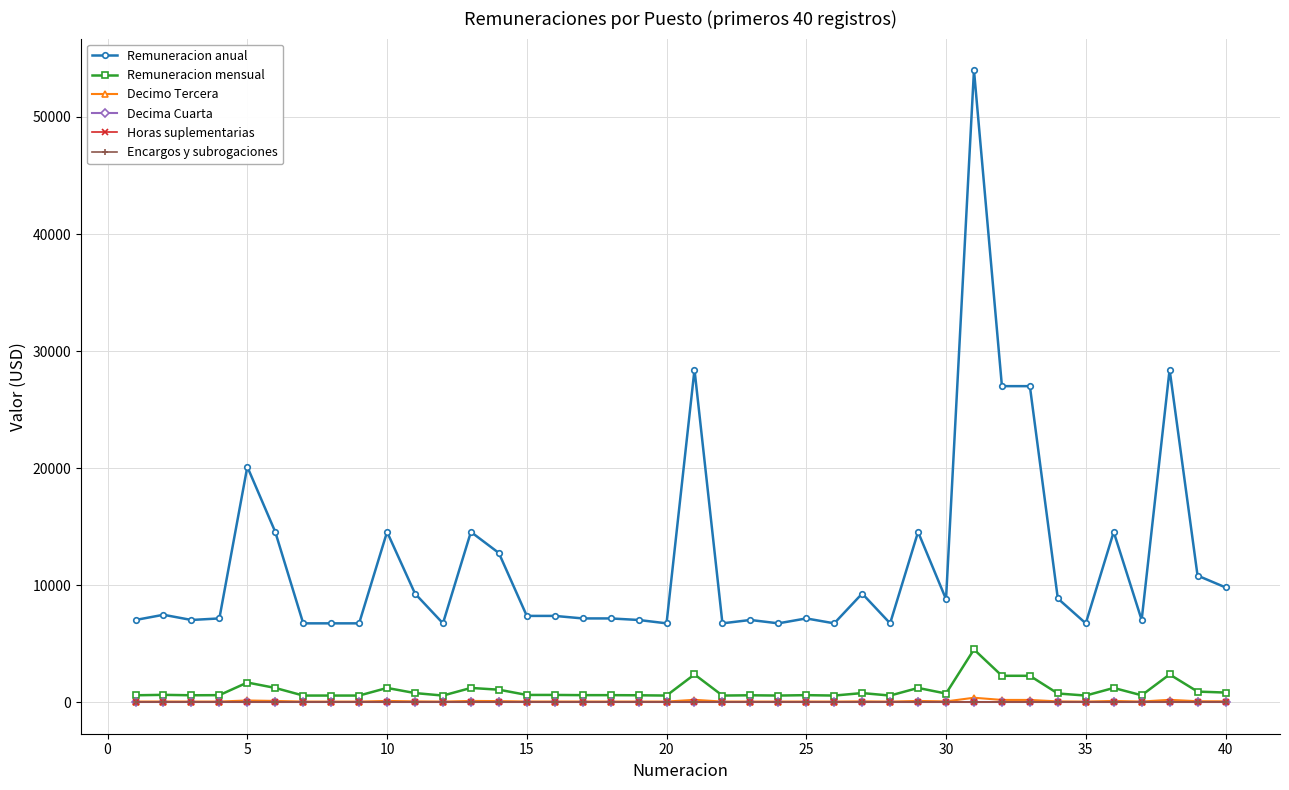

Does the chart have visible grid lines?

Yes